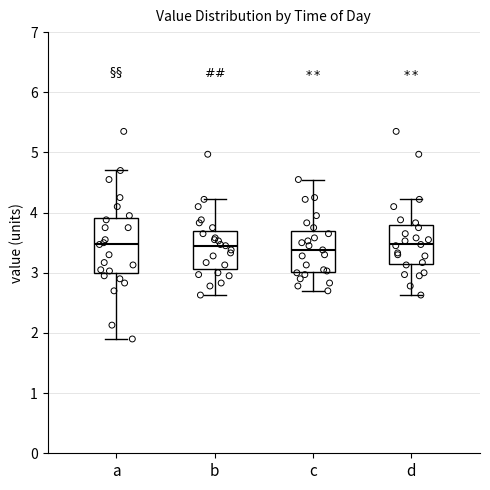

Reading left to right, transcribe this box plot: for each box, give where its median line is, the range the box spans, and where its two whiskers end, as read against the y-axis. The values are not printed on the chart, so give them approximately, as read against the axis.

a: median 3.5, box 3.0 to 3.9, whiskers 1.9 to 4.7
b: median 3.5, box 3.1 to 3.7, whiskers 2.6 to 4.2
c: median 3.4, box 3.0 to 3.7, whiskers 2.7 to 4.6
d: median 3.5, box 3.2 to 3.8, whiskers 2.6 to 4.2